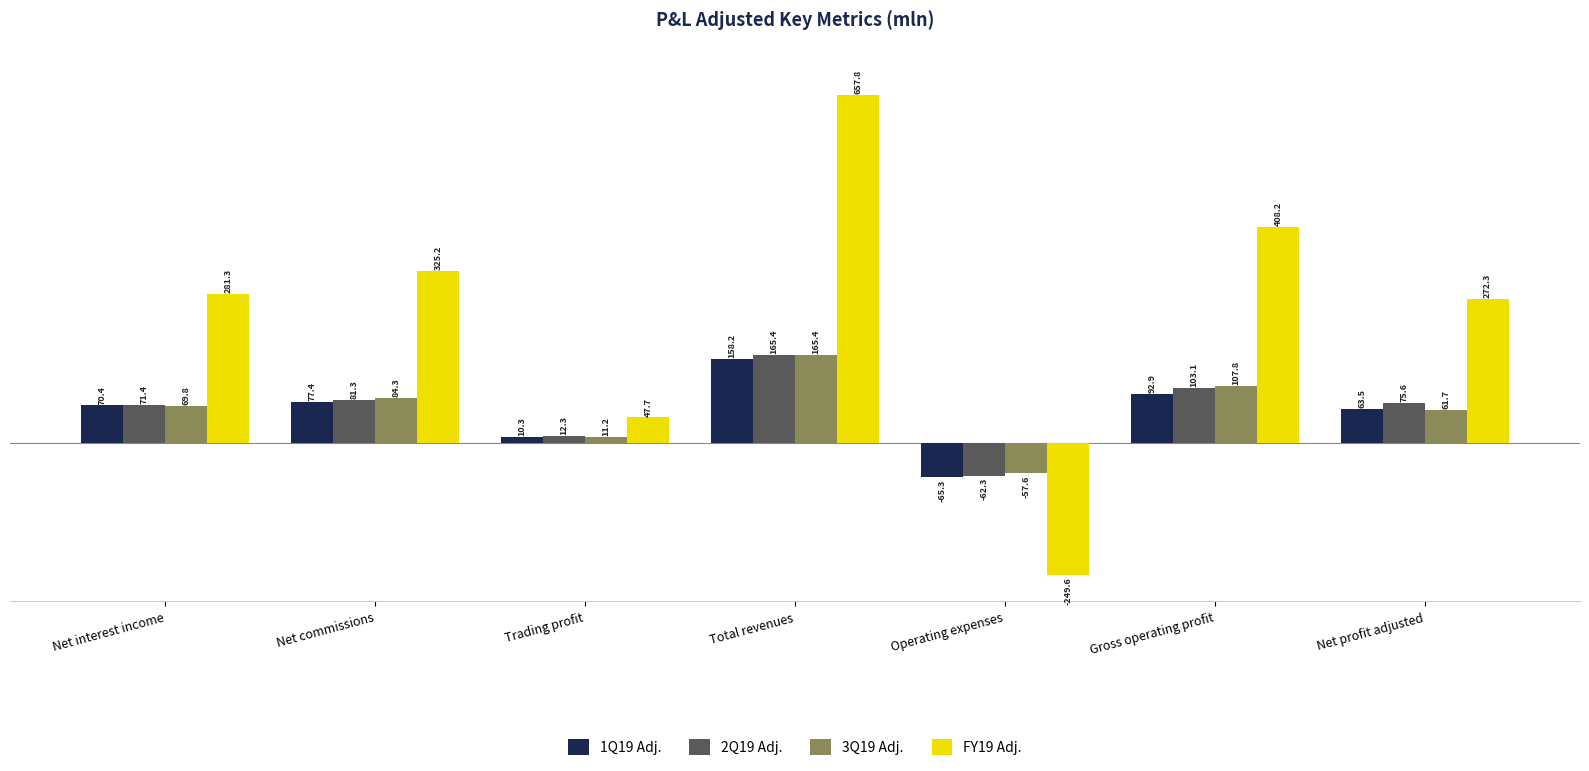

Where does the 2Q19 Adj. series first go above 75?

Net commissions